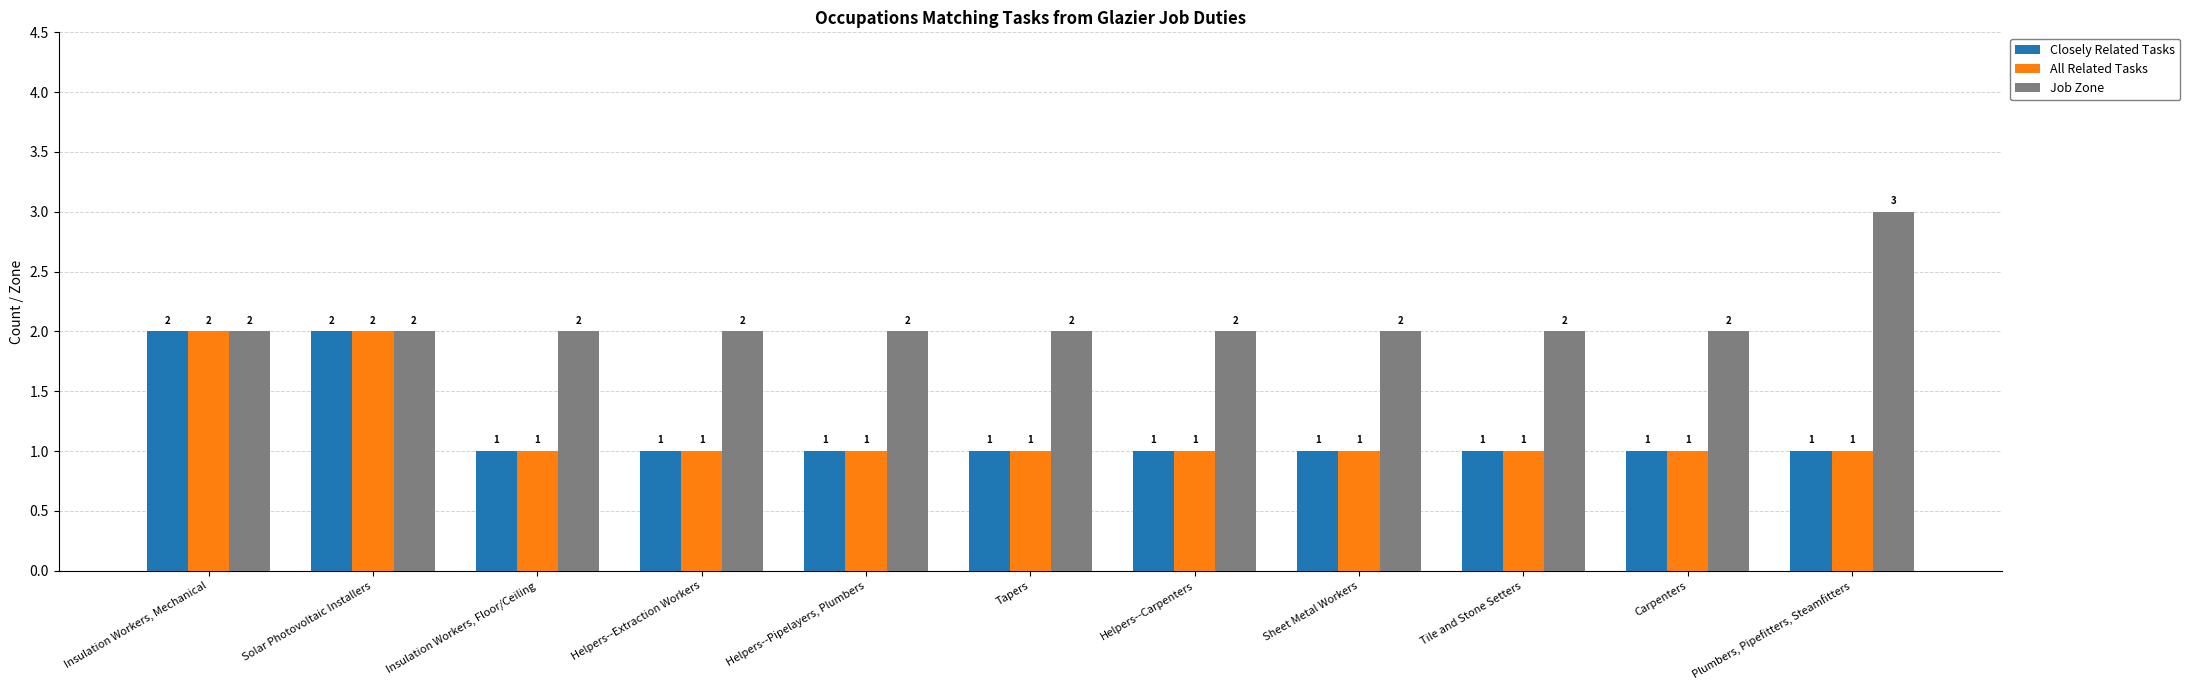

What is the highest value of the Job Zone series?

3